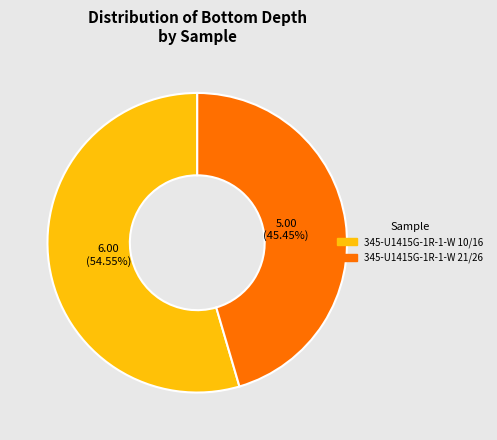

The 345-U1415G-1R-1-W 10/16 slice represents 68% of the pie. True or false?

False